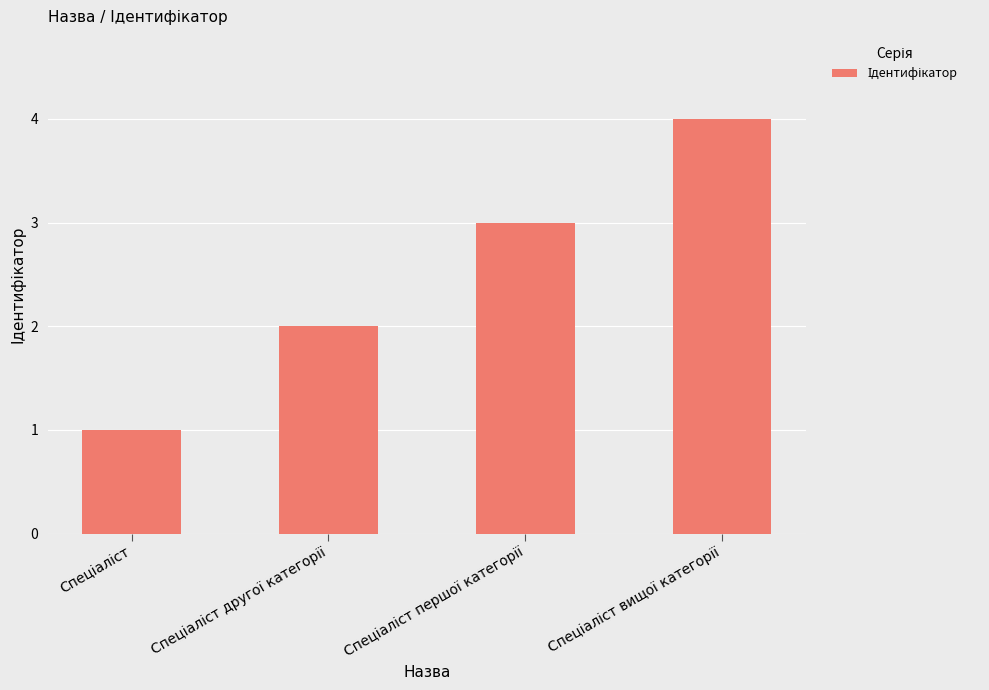

What is the maximum value shown in the chart?

4